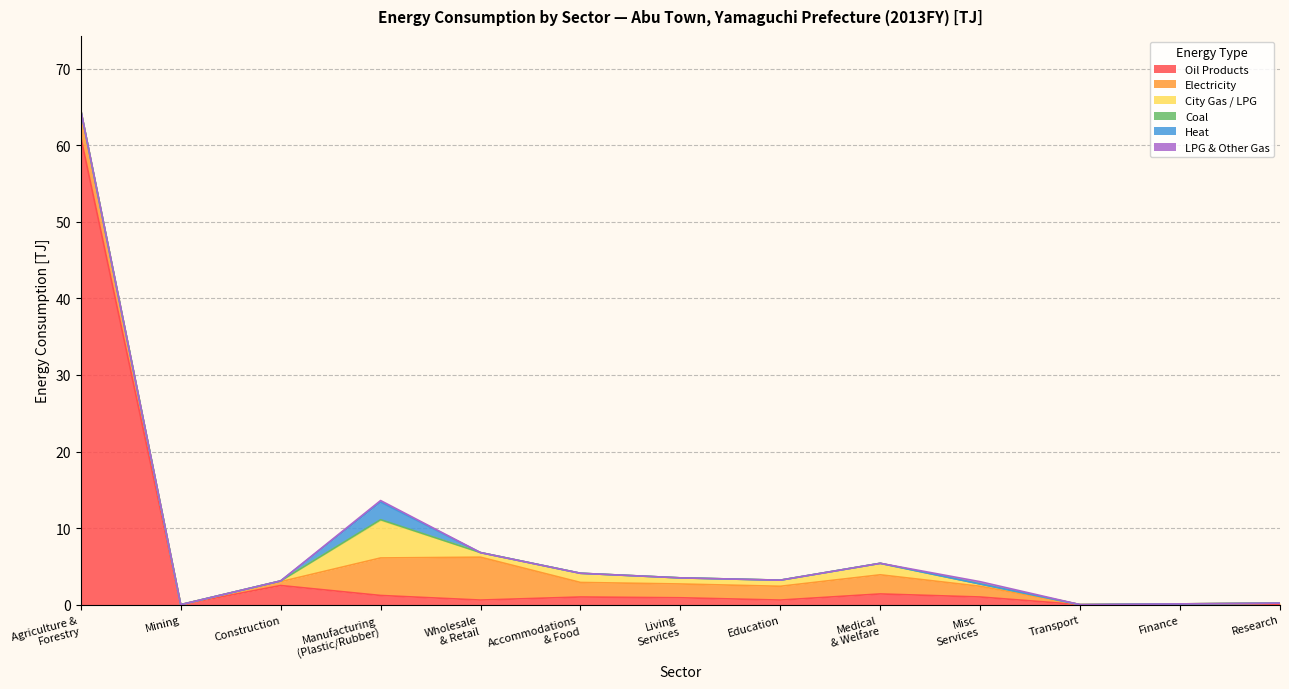

What is the maximum value for Oil Products?

61.1